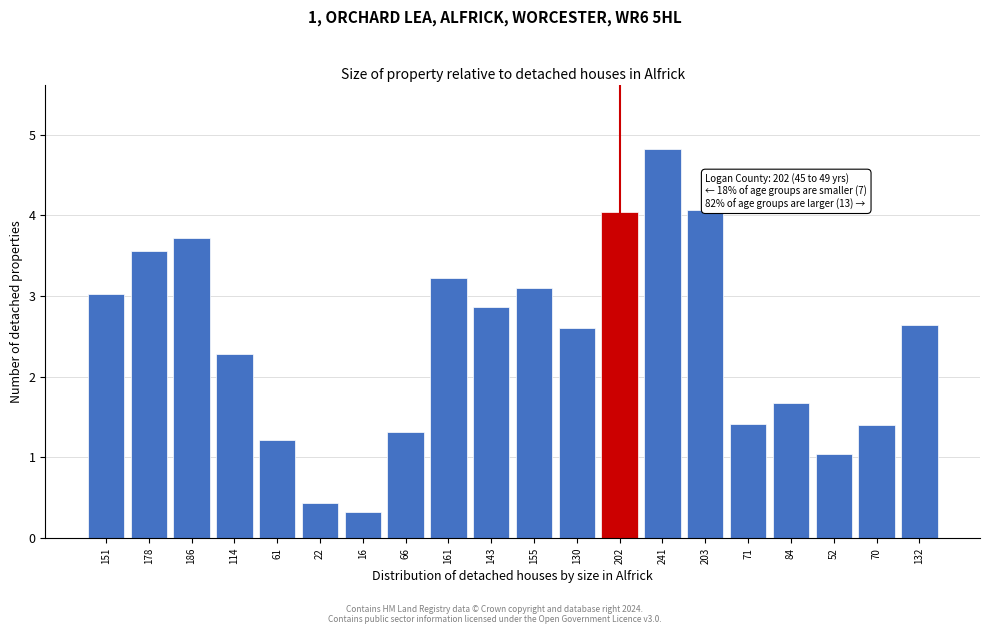

At which label does the data first exceed 2?

151